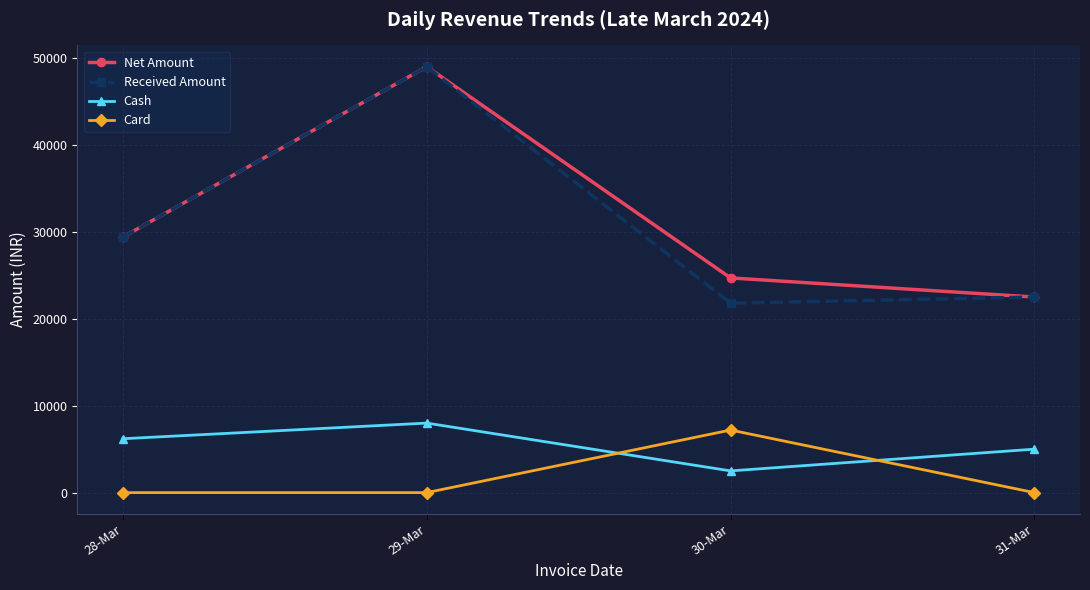

What is the difference between the second highest and minimum values in the Received Amount series?

7600